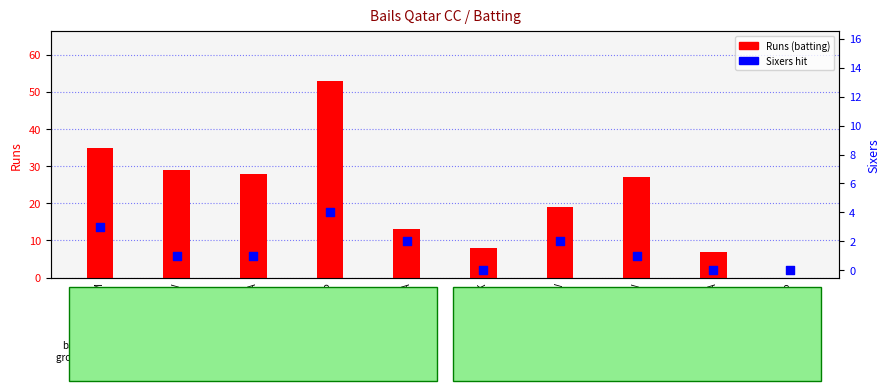

Which series reaches the maximum Y coordinate?

Runs (batting)